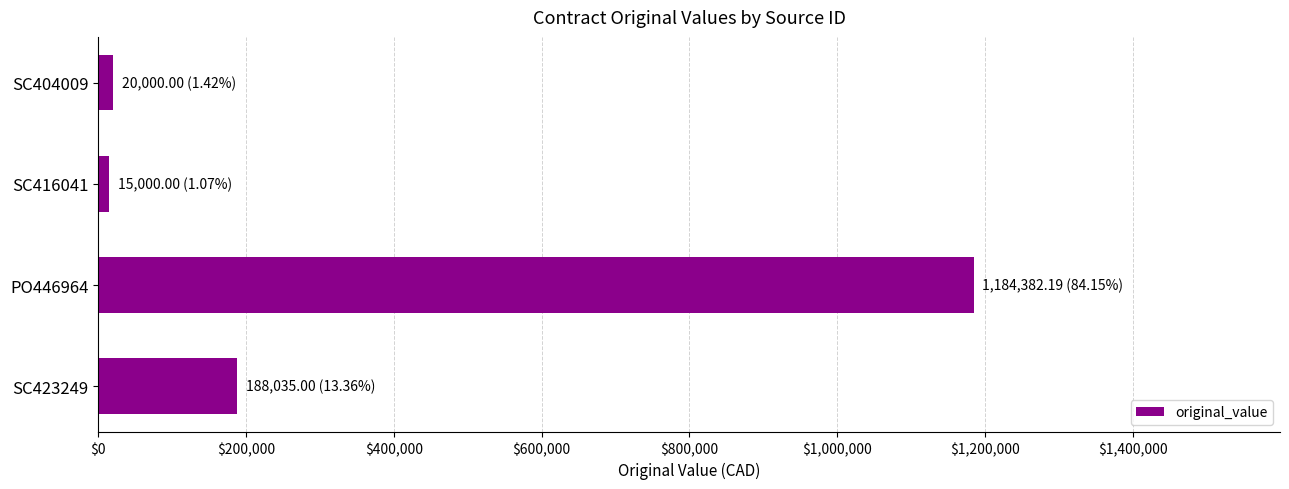

The chart shows a value of 1184382.2 at PO446964. True or false?

True